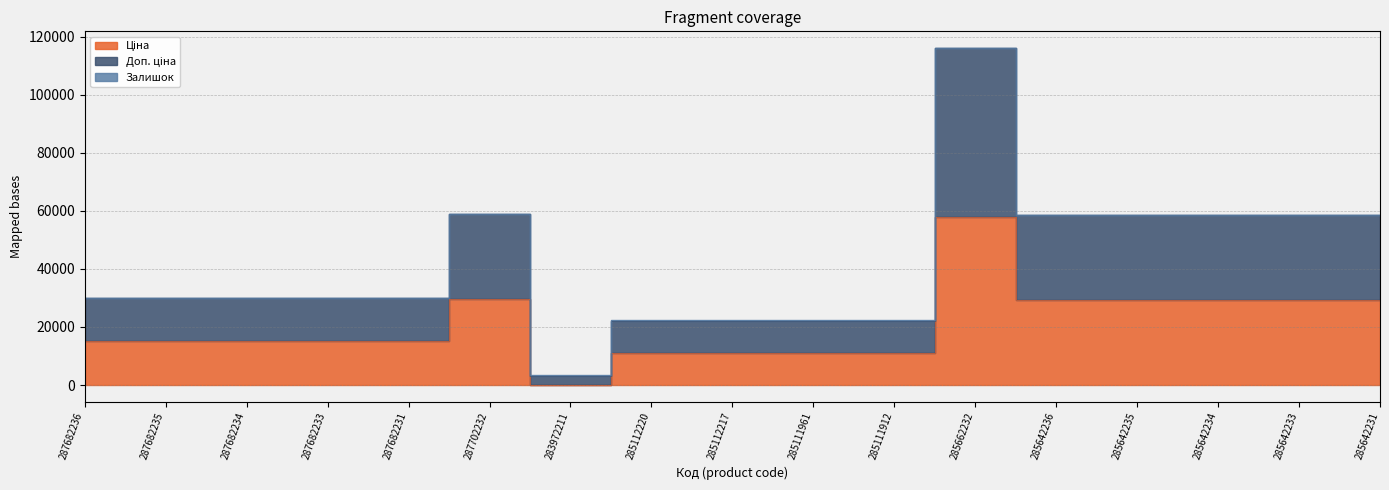

Which label corresponds to the largest value in the chart?

285662232